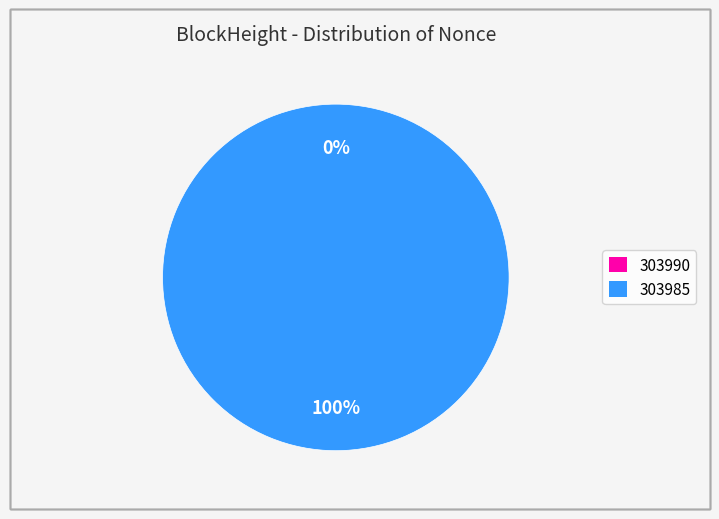

What is the total percentage of 303990 and 303985?

100.0%